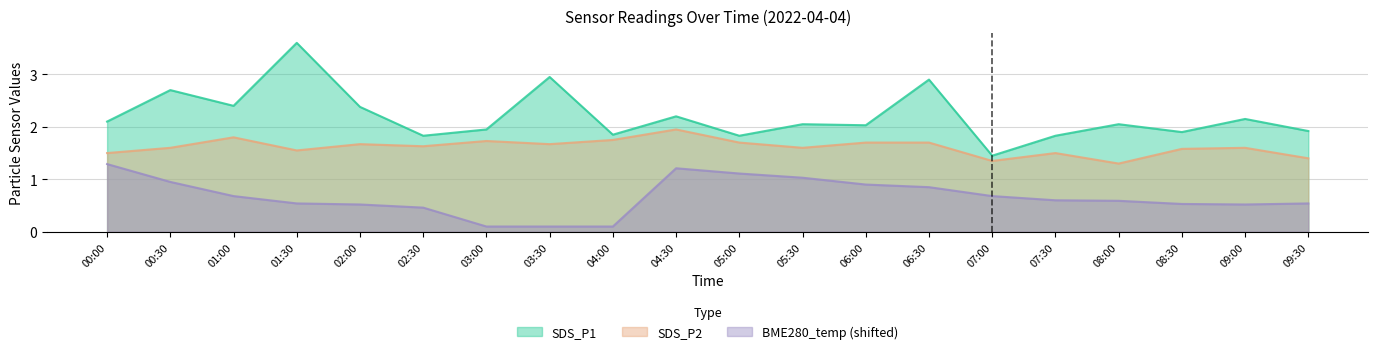

What is the value of the SDS_P1 point at the 6th from the left?

1.8